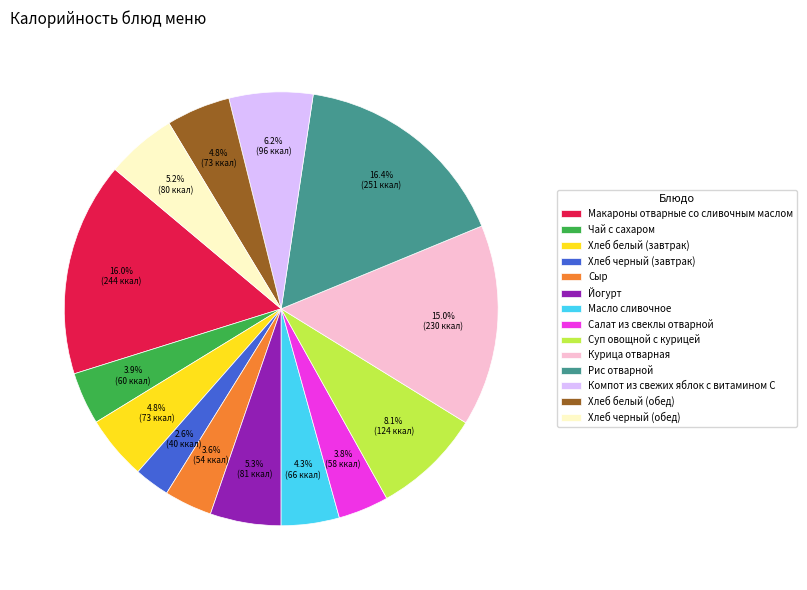

Approximately how many times larger is the value at Йогурт compared to Курица отварная?

0.4